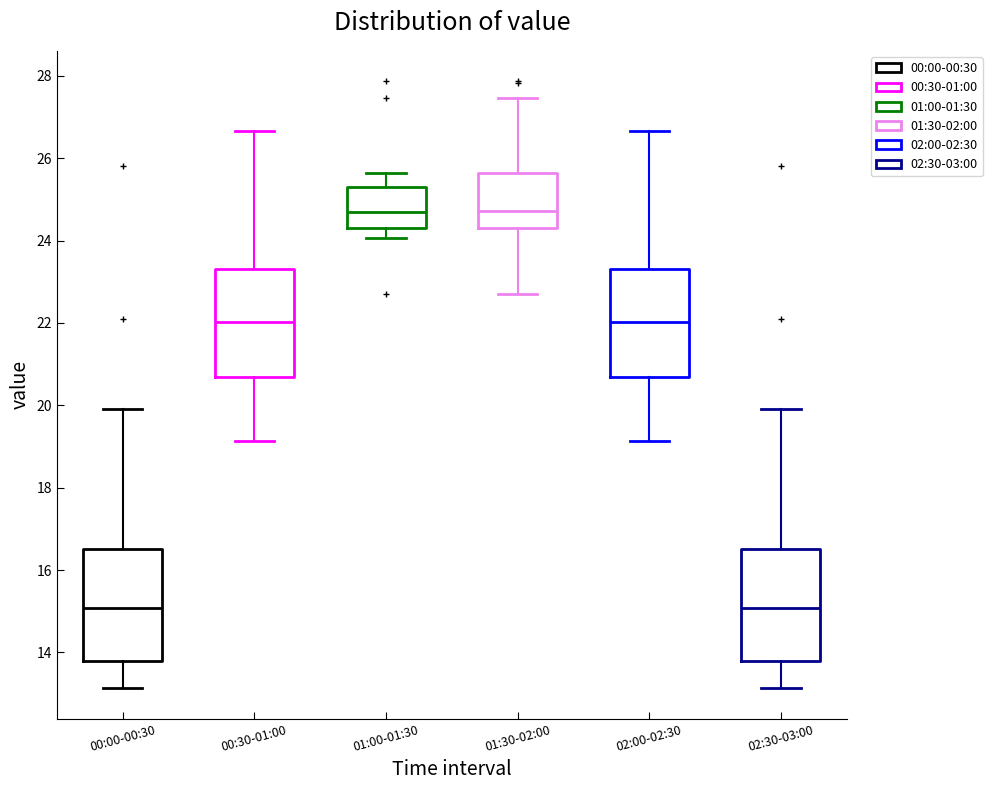

Reading left to right, transcribe this box plot: for each box, give where its median line is, the range the box spans, and where its two whiskers end, as read against the y-axis. The values are not printed on the chart, so give them approximately, as read against the axis.

00:00-00:30: median 15.0, box 13.8 to 16.6, whiskers 13.2 to 20.0
00:30-01:00: median 22.0, box 20.8 to 23.4, whiskers 19.2 to 26.6
01:00-01:30: median 24.8, box 24.4 to 25.4, whiskers 24.0 to 25.6
01:30-02:00: median 24.8, box 24.4 to 25.6, whiskers 22.8 to 27.4
02:00-02:30: median 22.0, box 20.8 to 23.4, whiskers 19.2 to 26.6
02:30-03:00: median 15.0, box 13.8 to 16.6, whiskers 13.2 to 20.0